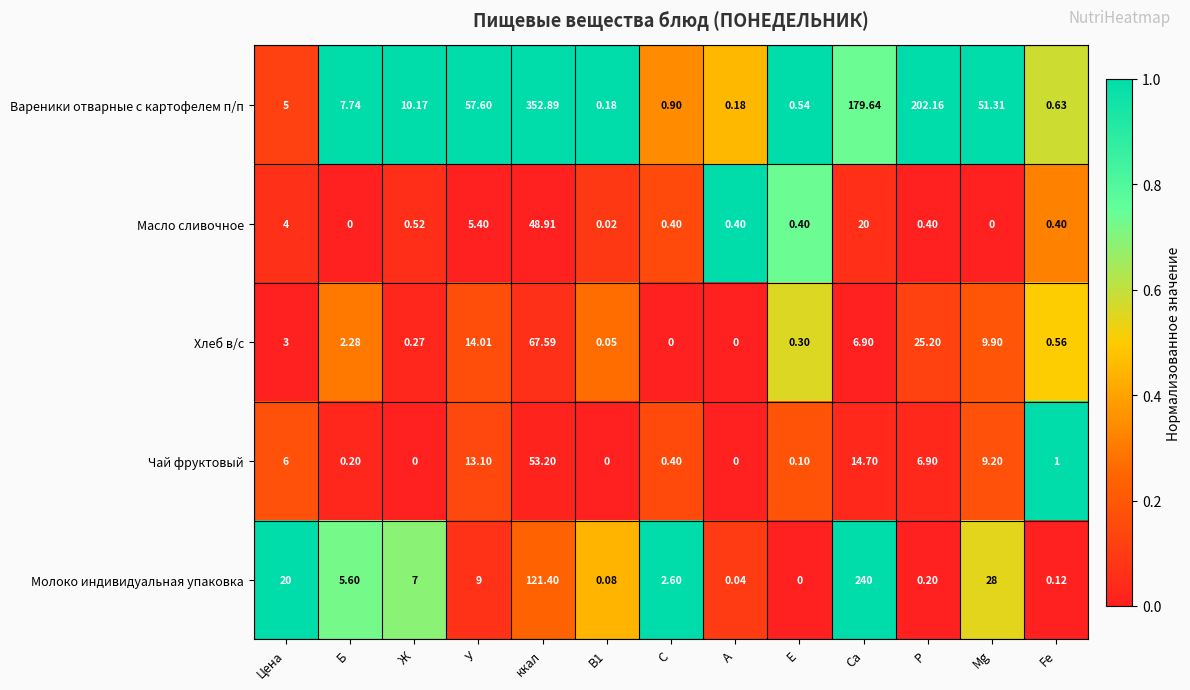

At which label does Чай фруктовый first exceed 1?

Цена